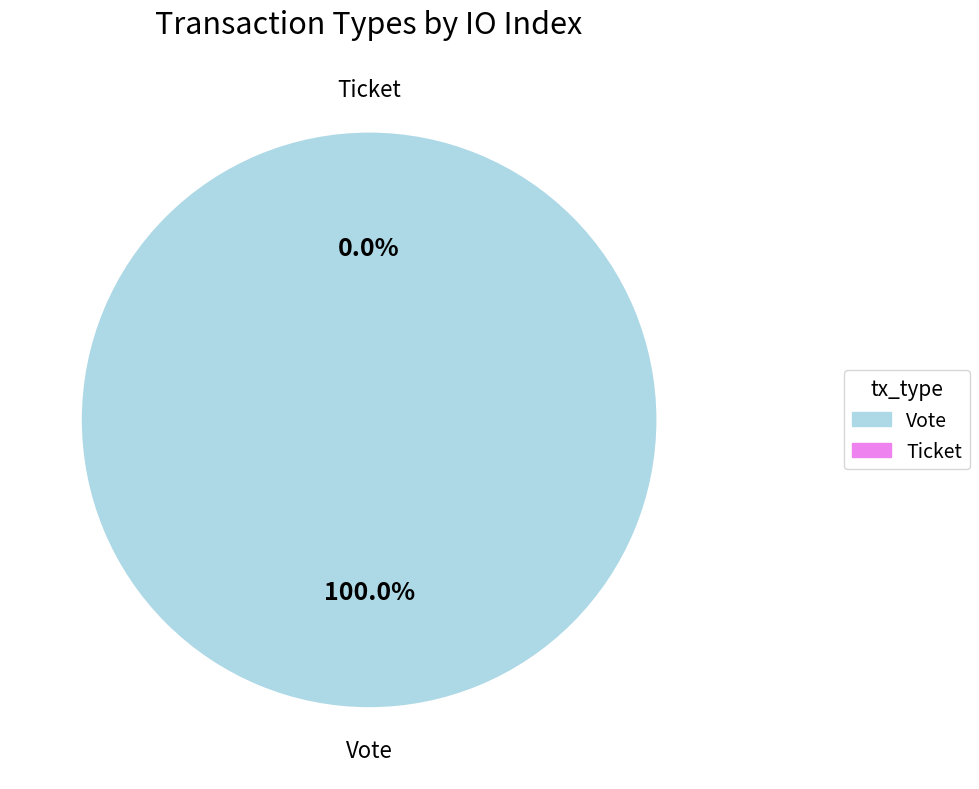

The Vote slice represents 100% of the pie. True or false?

True